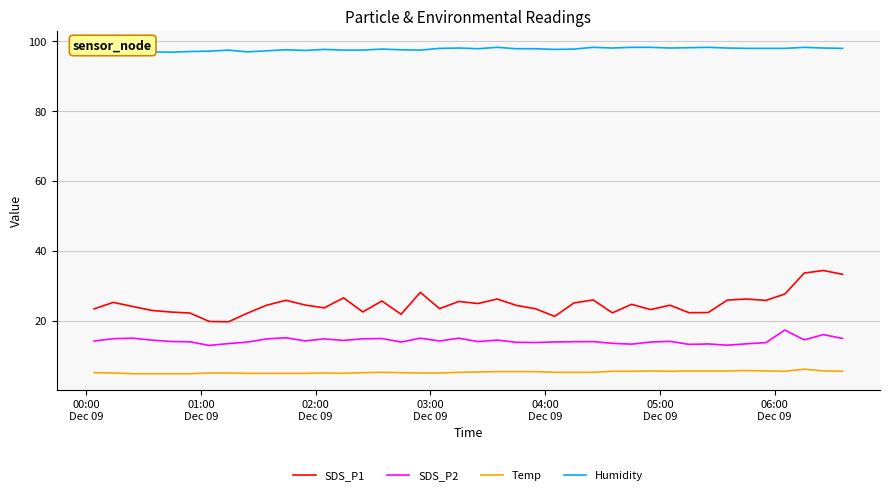

True or false: Humidity and SDS_P1 intersect in this chart.

False